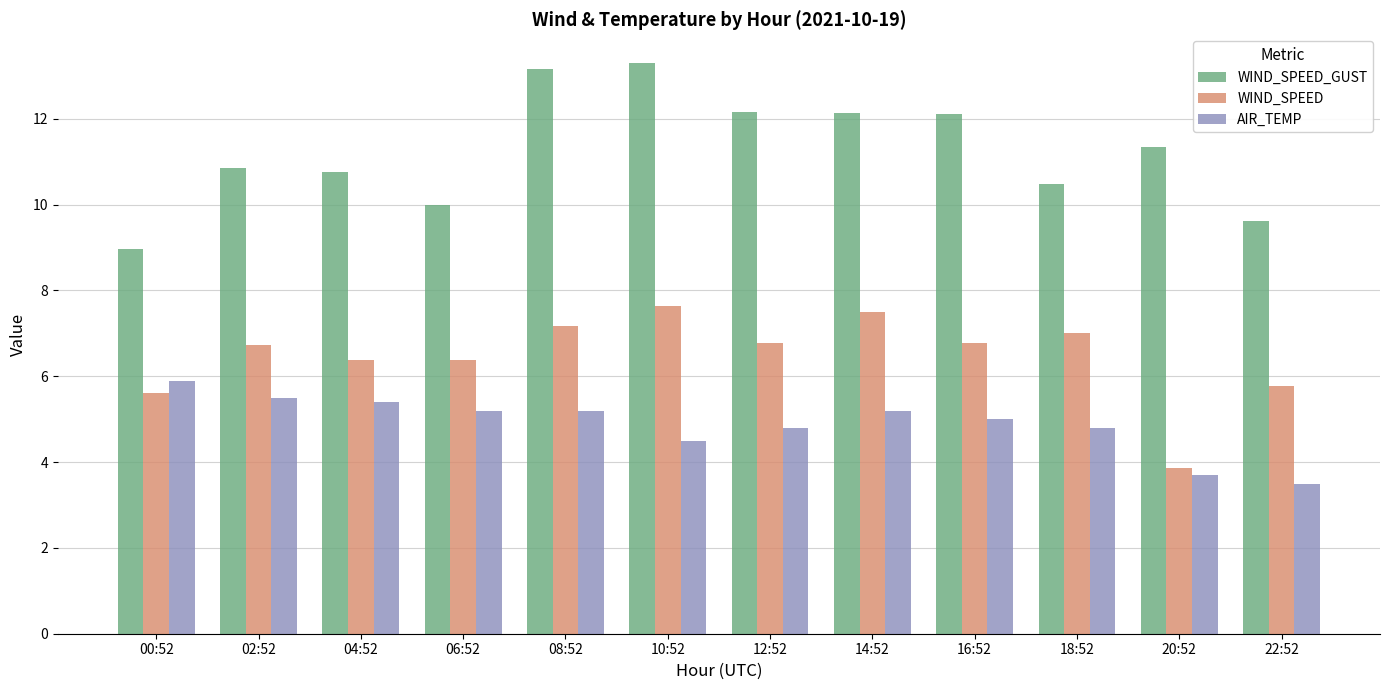

At 06:52, list the series in order from largest to smallest.

WIND_SPEED_GUST, WIND_SPEED, AIR_TEMP